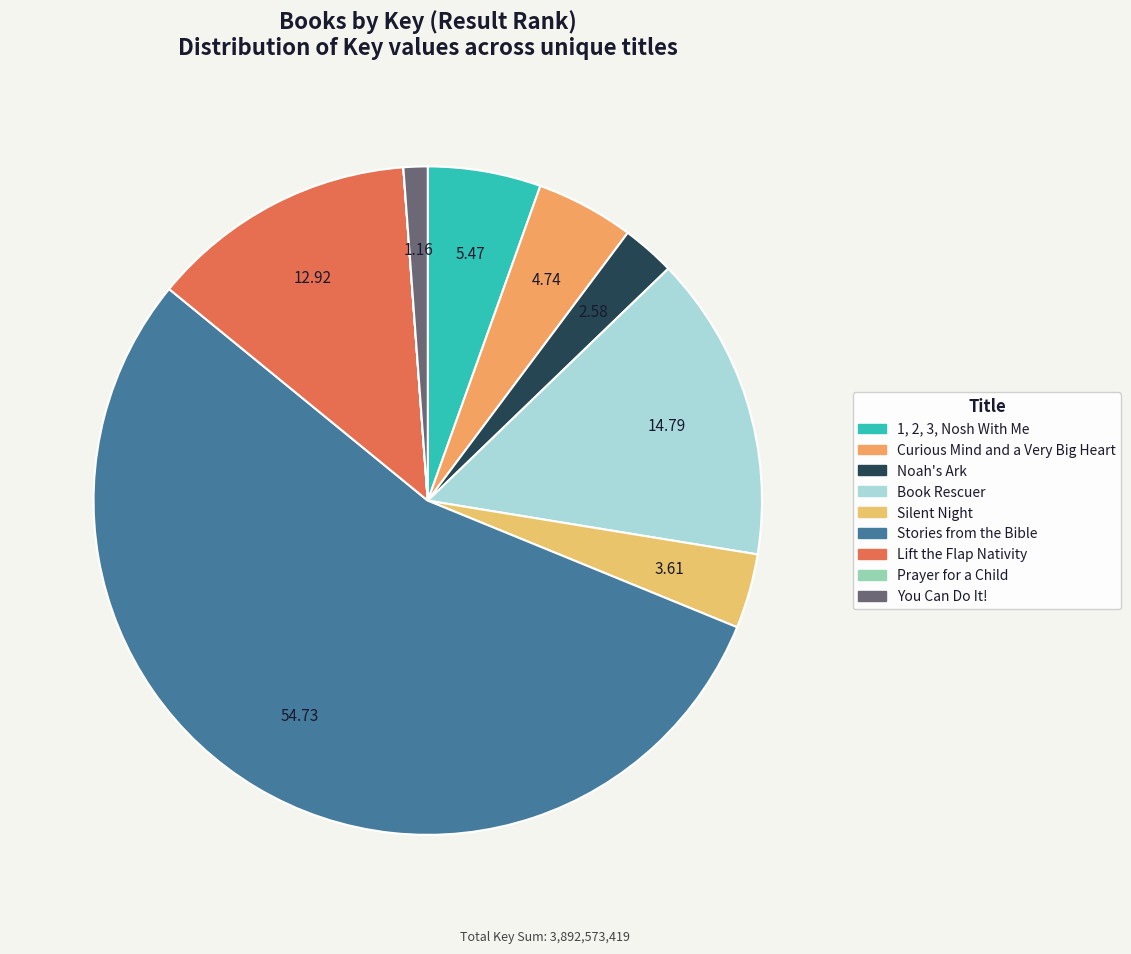

To the nearest percent, what is the average slice percentage?

11%